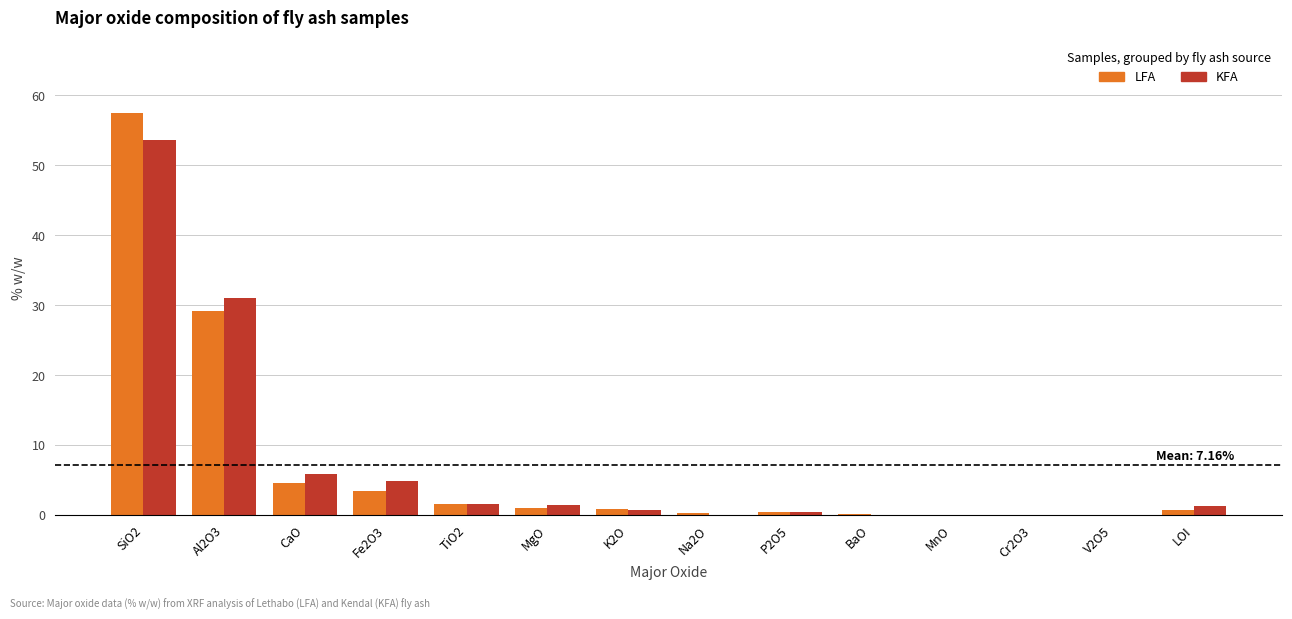

What is the sum of all KFA values?

100.8